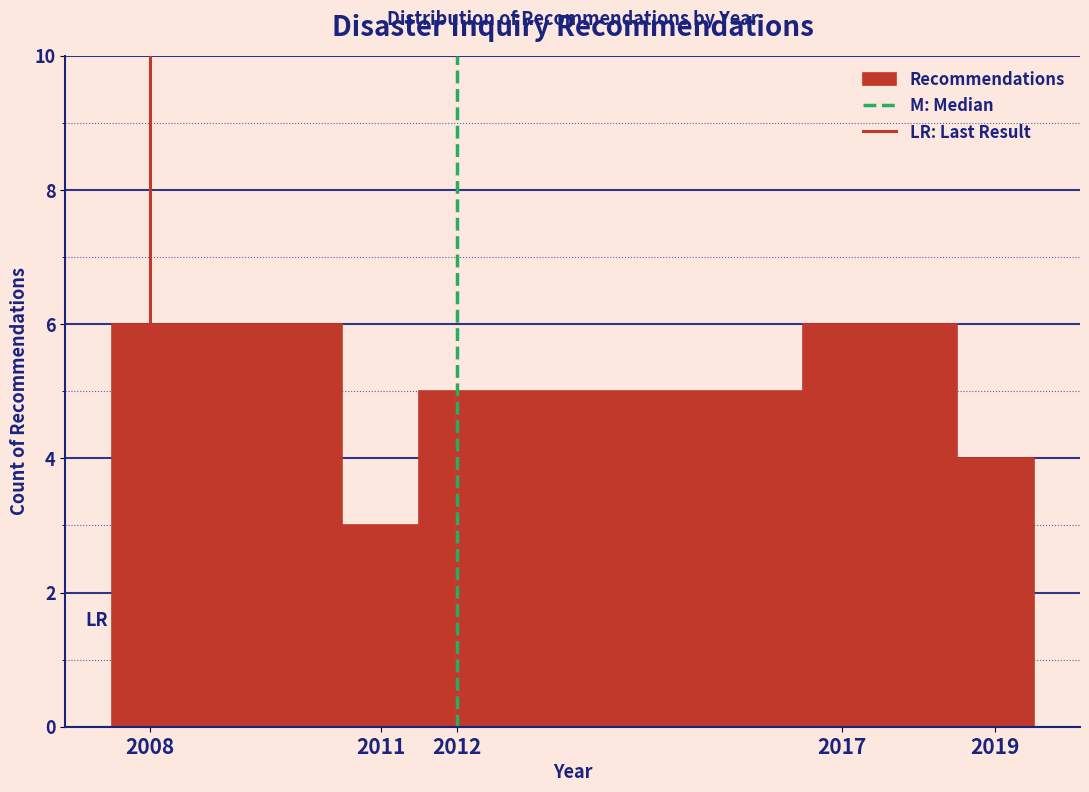

Reading left to right, transcribe this chart: for each bar, give the range it covers on the x-axis and its height. The values are not printed on the chart, so give them approximately, as read against the axis.

2007.5 to 2010.5: 6
2010.5 to 2011.5: 3
2011.5 to 2016.5: 5
2016.5 to 2018.5: 6
2018.5 to 2019.5: 4